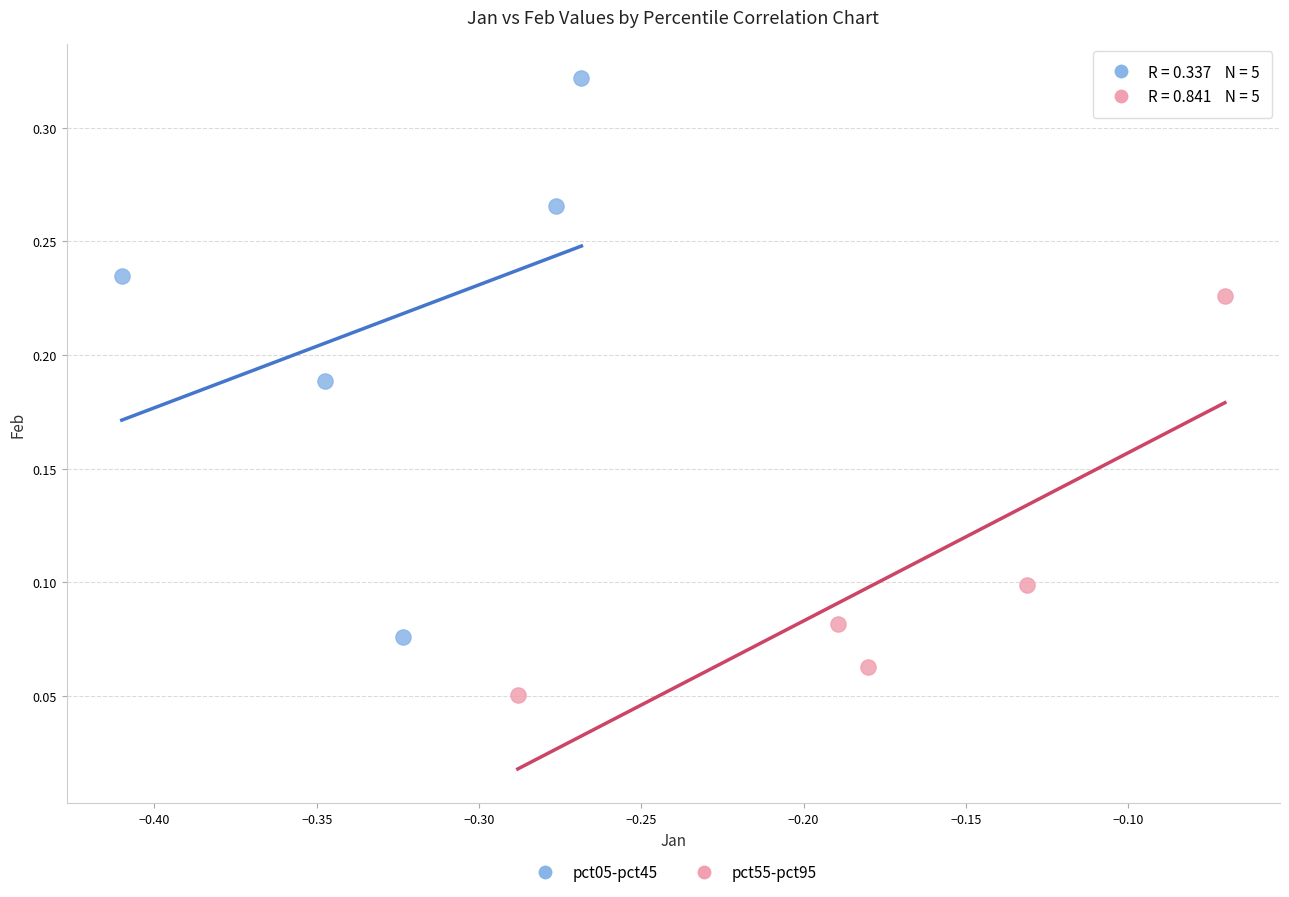

Which series reaches the maximum Y coordinate?

pct05-pct45